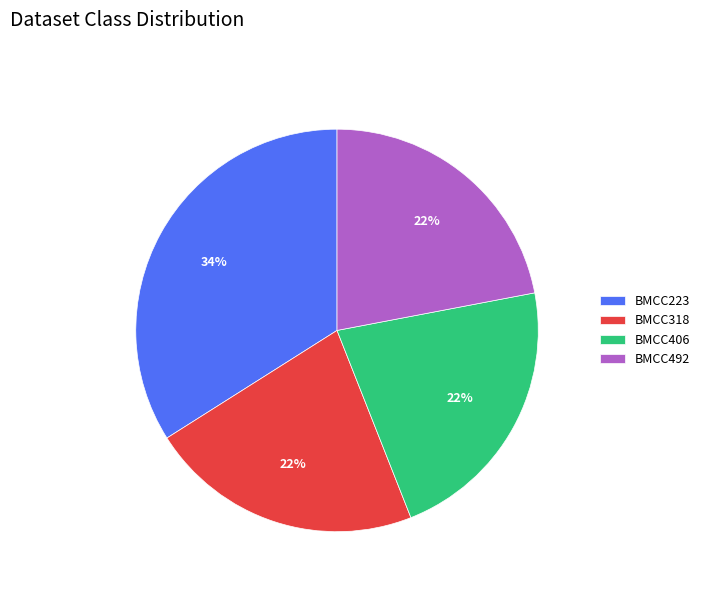

What percentage is the BMCC318 slice, to the nearest percent?

22%